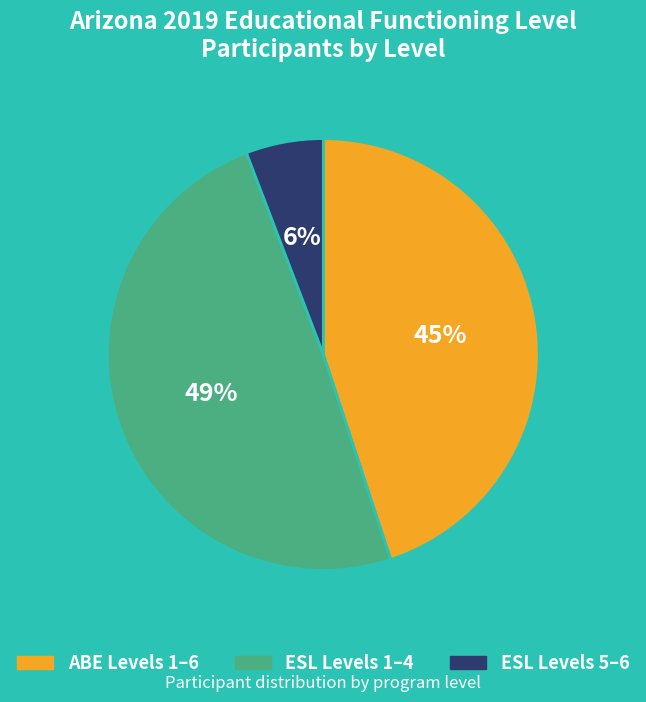

Does any single category account for the majority?

No